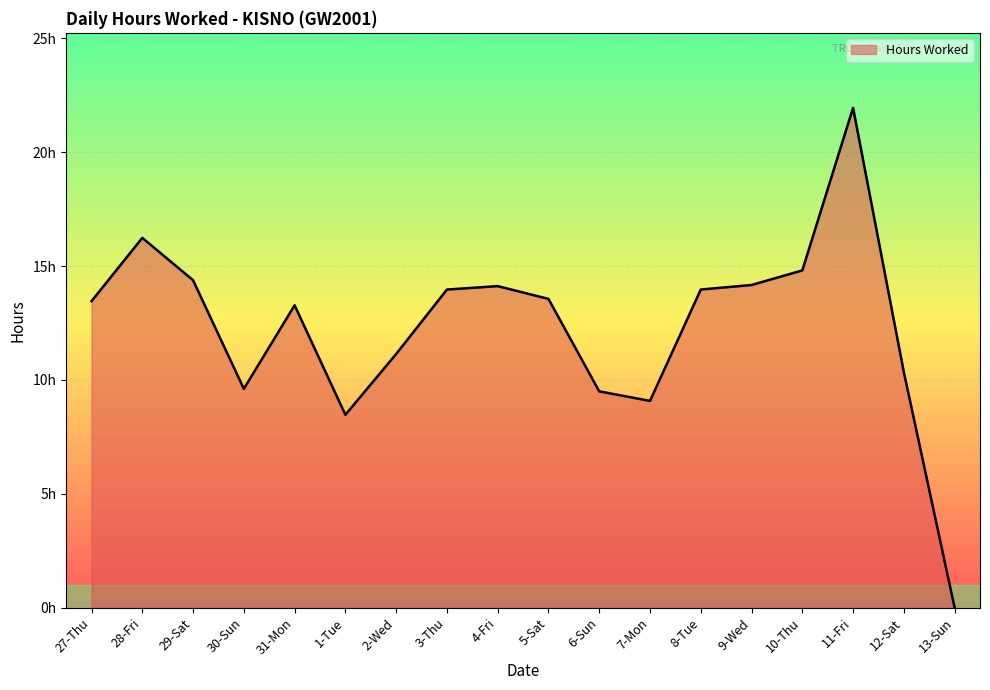

At which category does the data reach its first local valley?

30-Sun